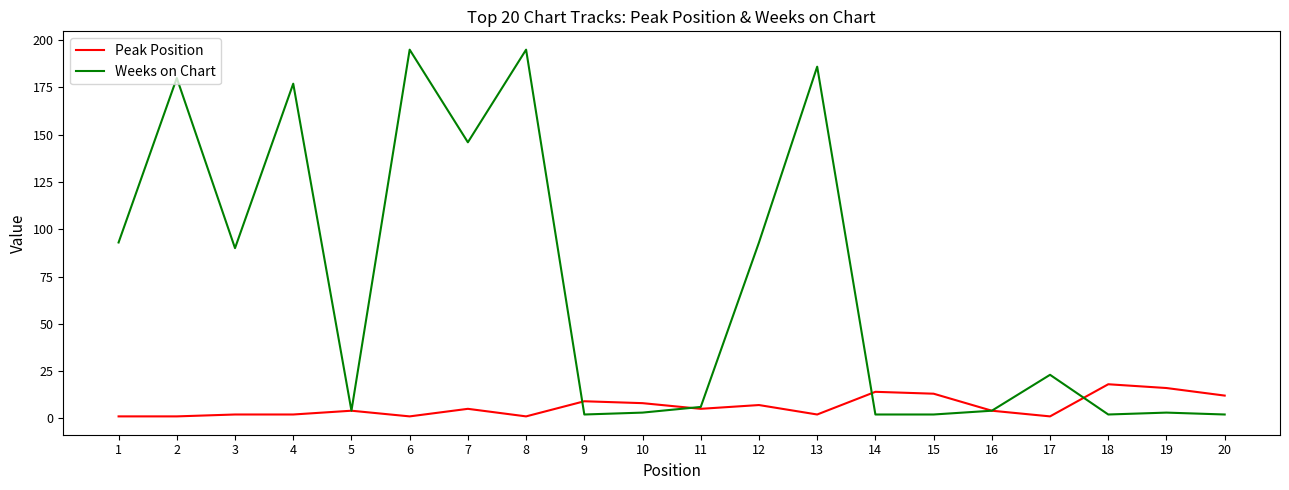

Count the number of data series in this chart.

2